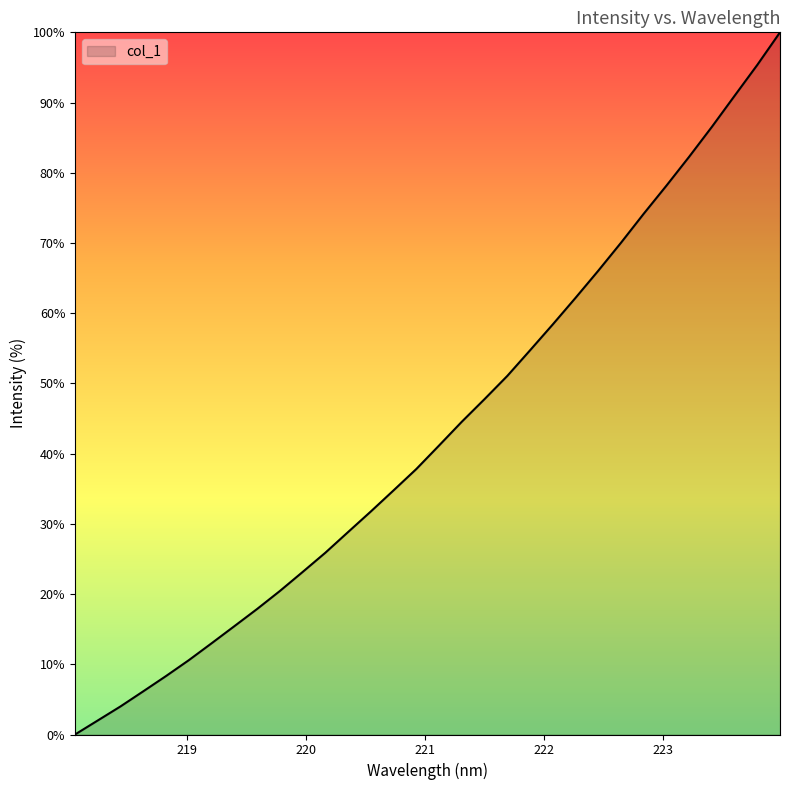

True or false: the data has more than 1 interior local peaks.

False